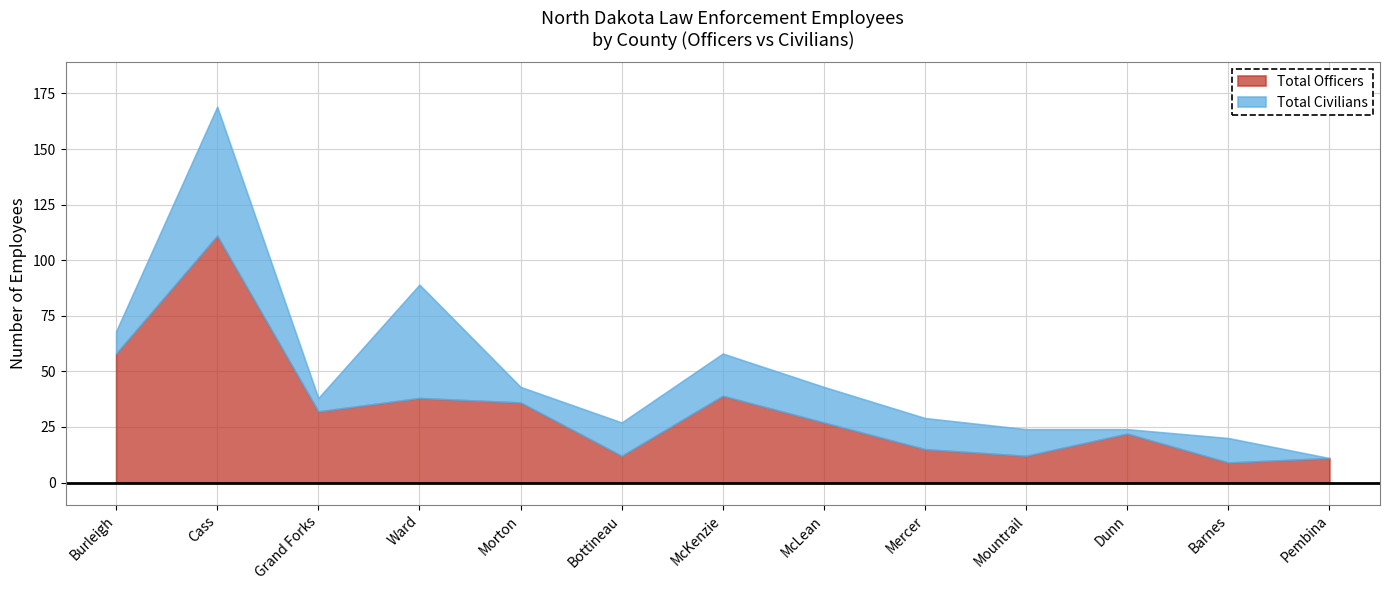

What is the spread (max minus min) of values at Burleigh?

48